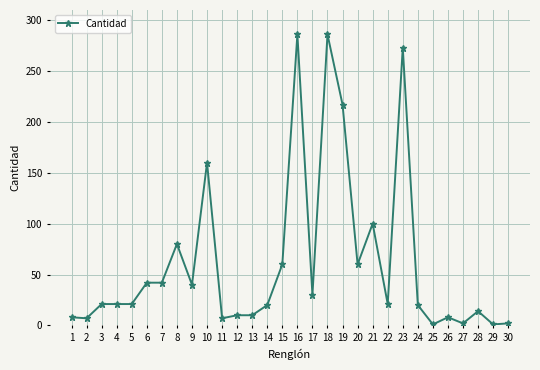

What is the change in value from 18 to 26?

-278